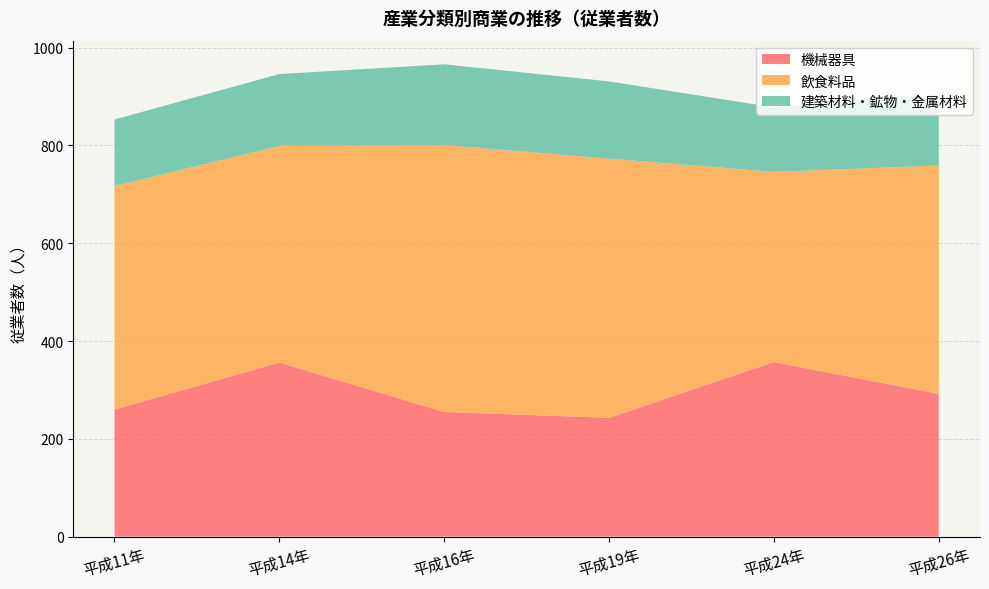

Reading left to right, extract all data points from this chart.

機械器具: 260	356	255	243	357	292
飲食料品: 457	443	546	530	389	467
建築材料・鉱物・金属材料: 136	147	165	158	132	145